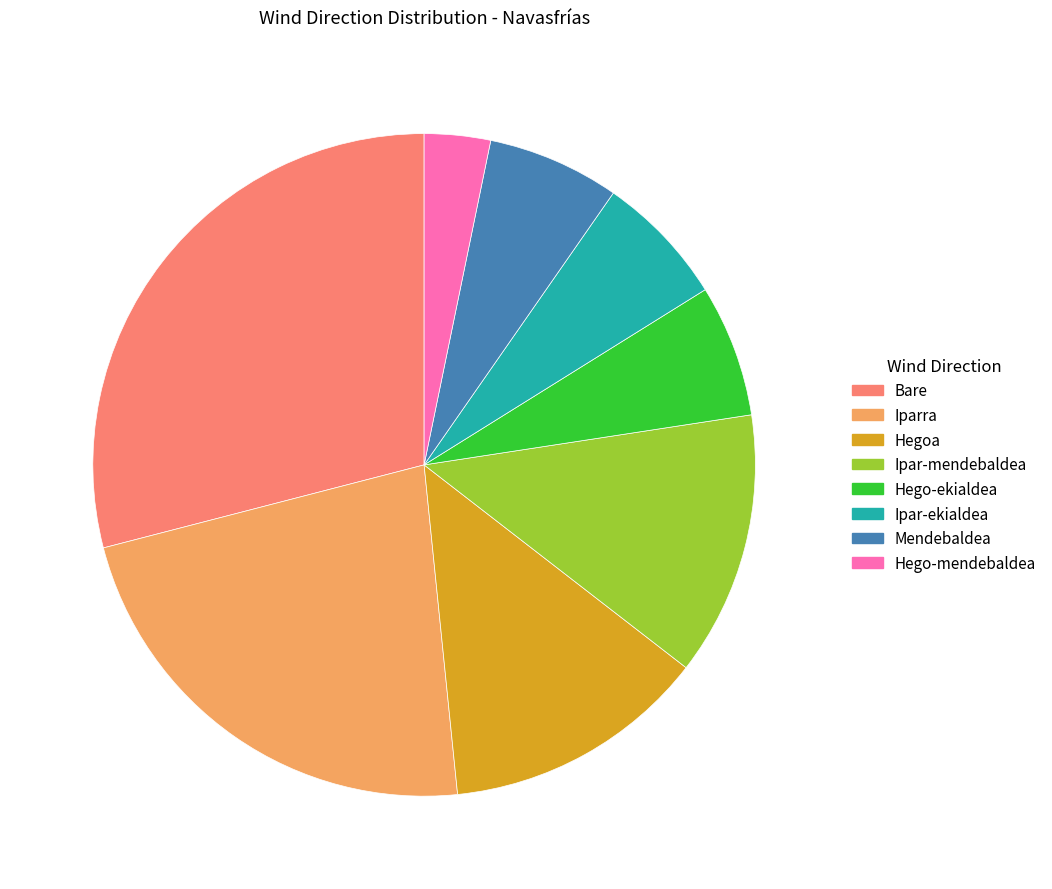

Count the number of slices in the pie.

8